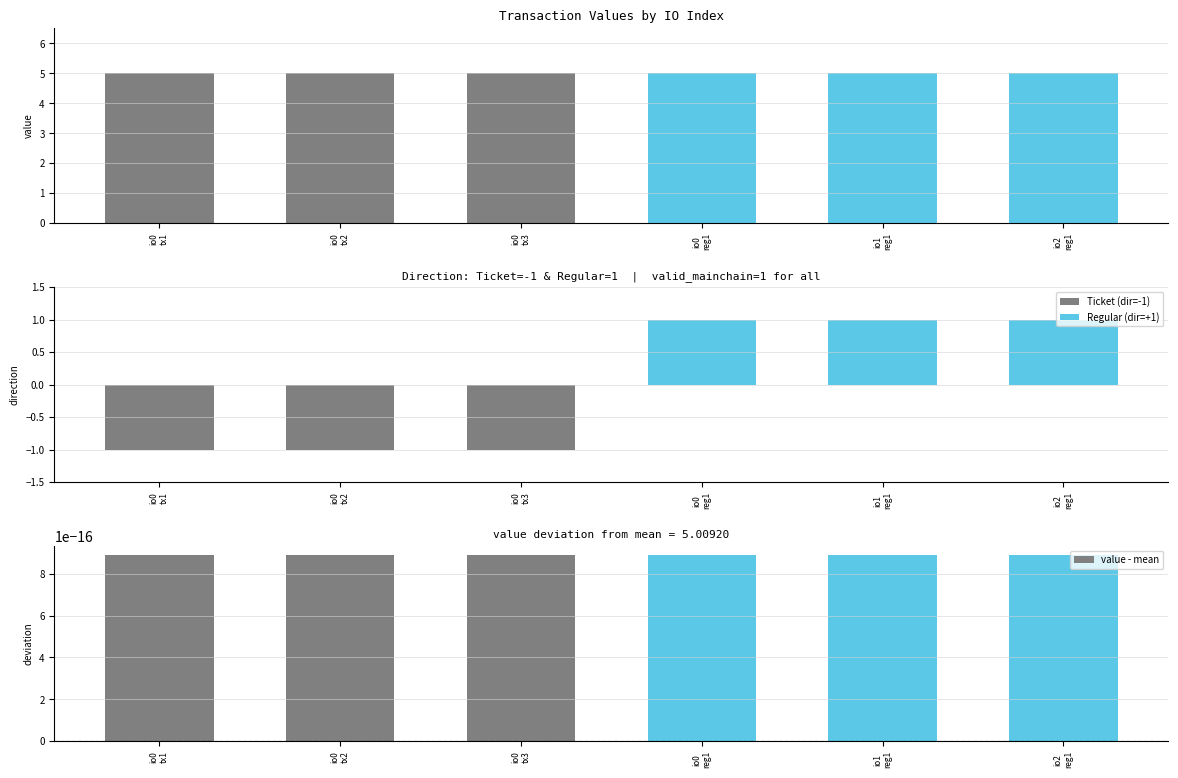

What is the label of the 2nd bar from the right?

io1
reg1